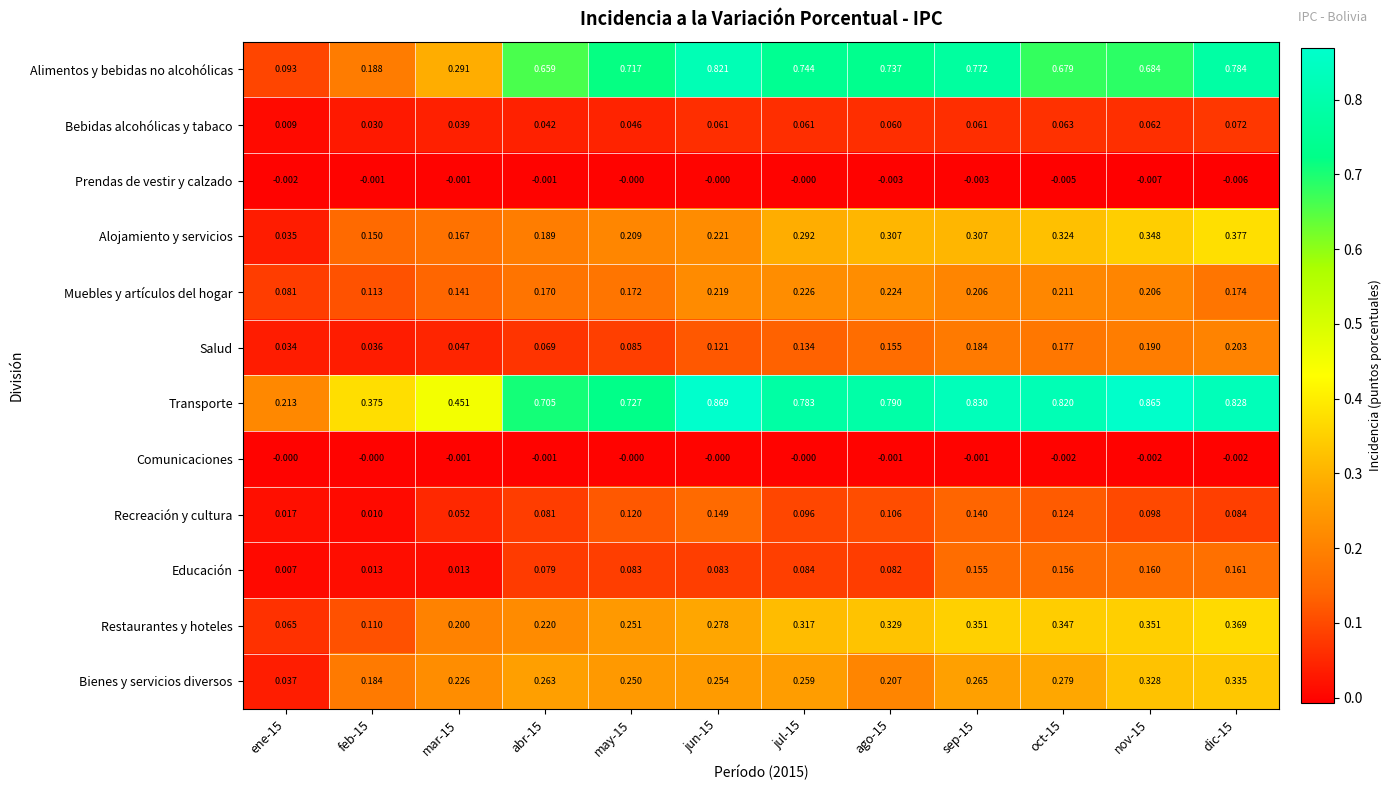

Is the value of Educación at ago-15 greater than the value of Alojamiento y servicios at feb-15?

No